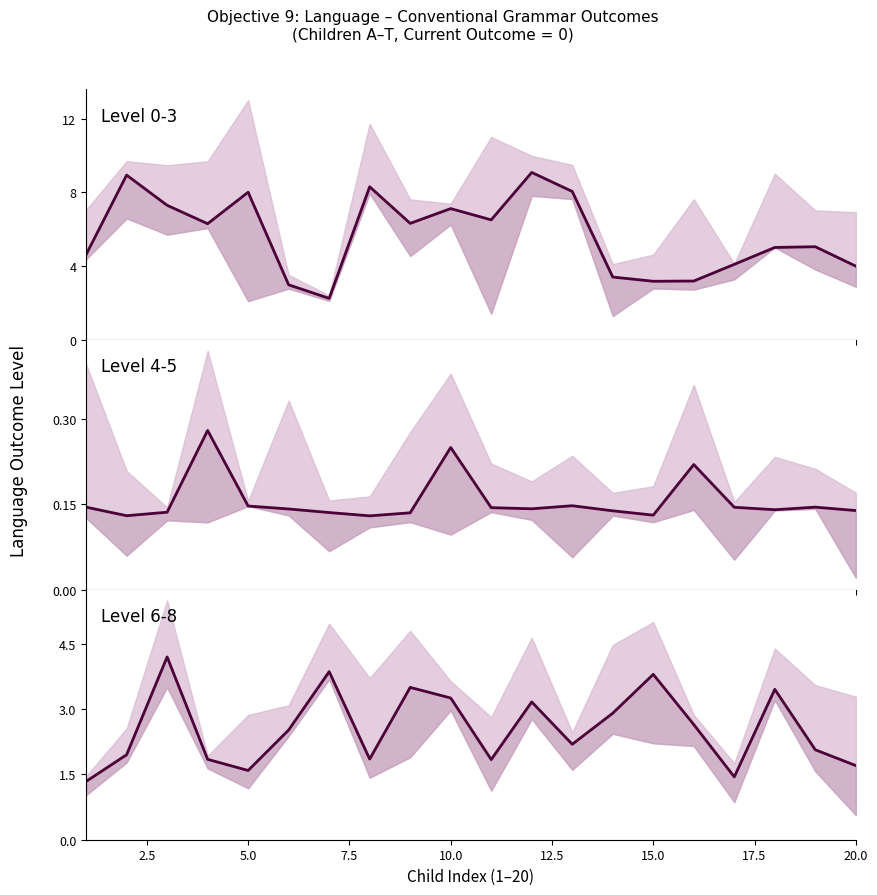

How many values in the Level 6-8 series are below 2?

8